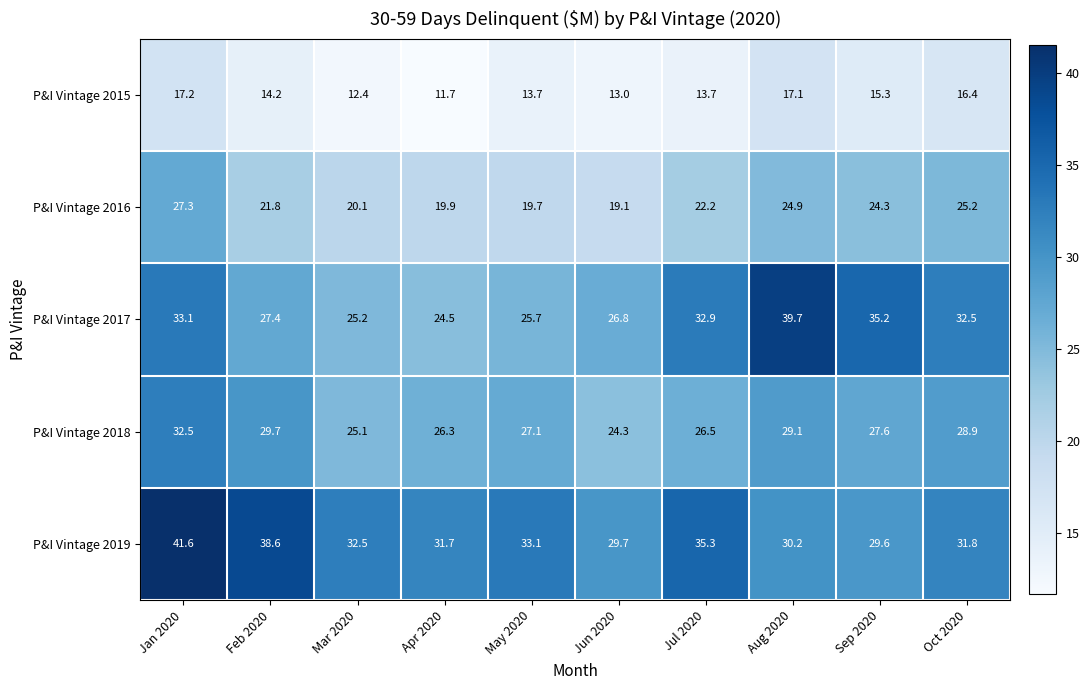

What is the sum of all P&I Vintage 2018 values?

277.1